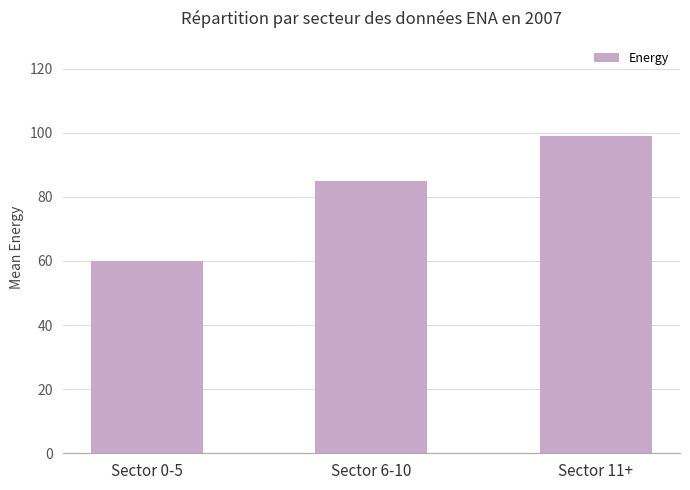

What is the sum of all values?

244